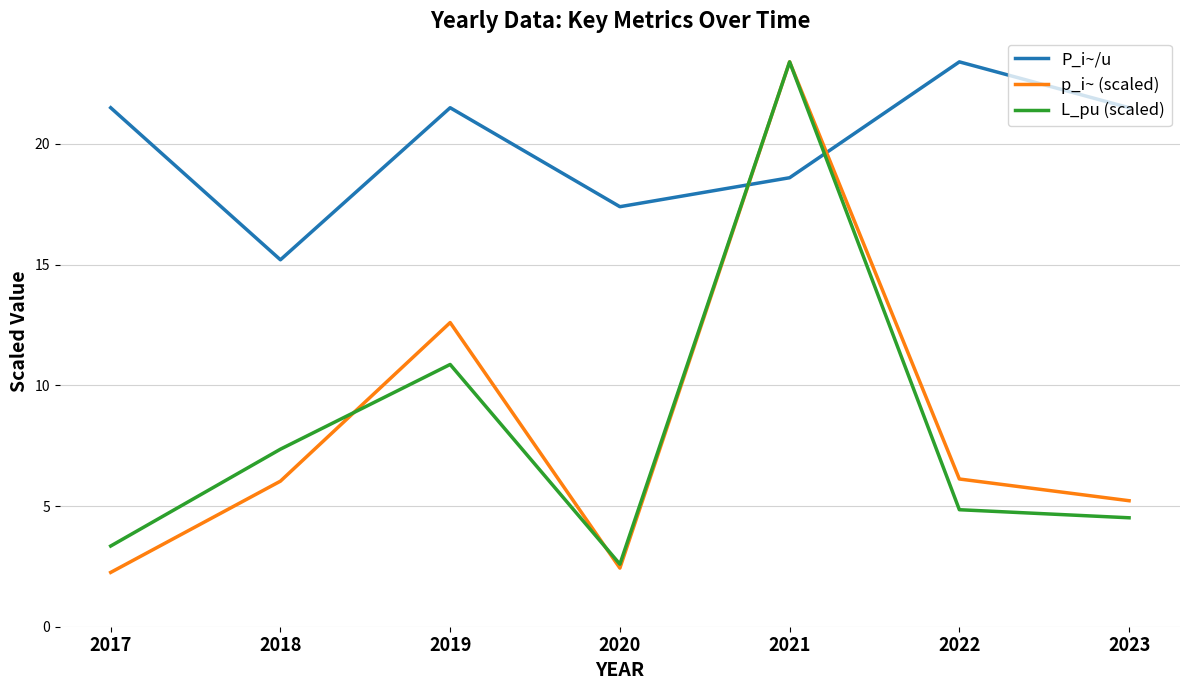

How many series are shown in this chart?

3